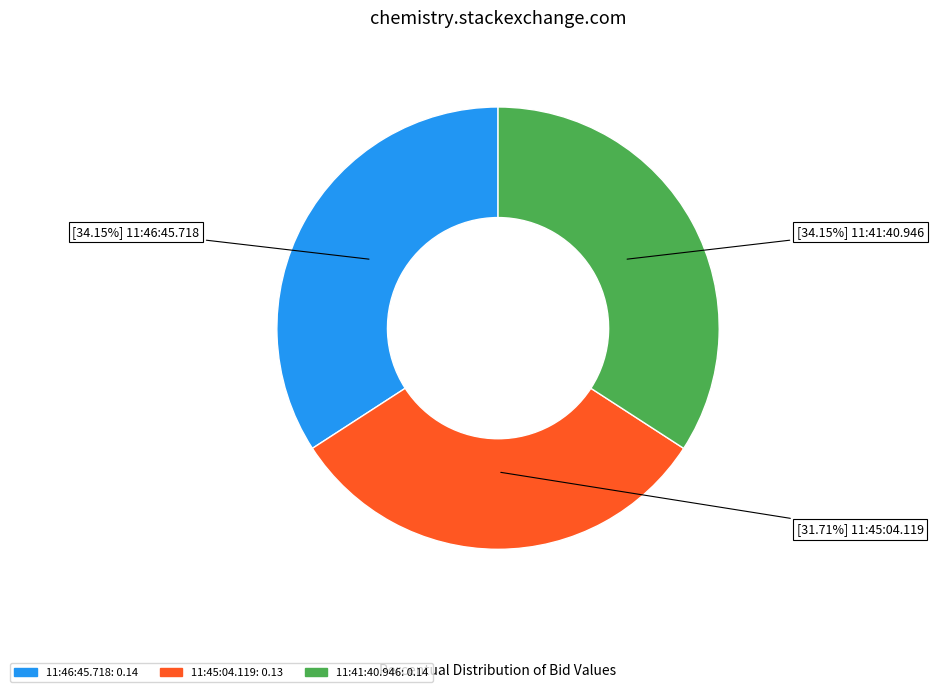

Is 11:46:45.718 the majority of the pie?

No